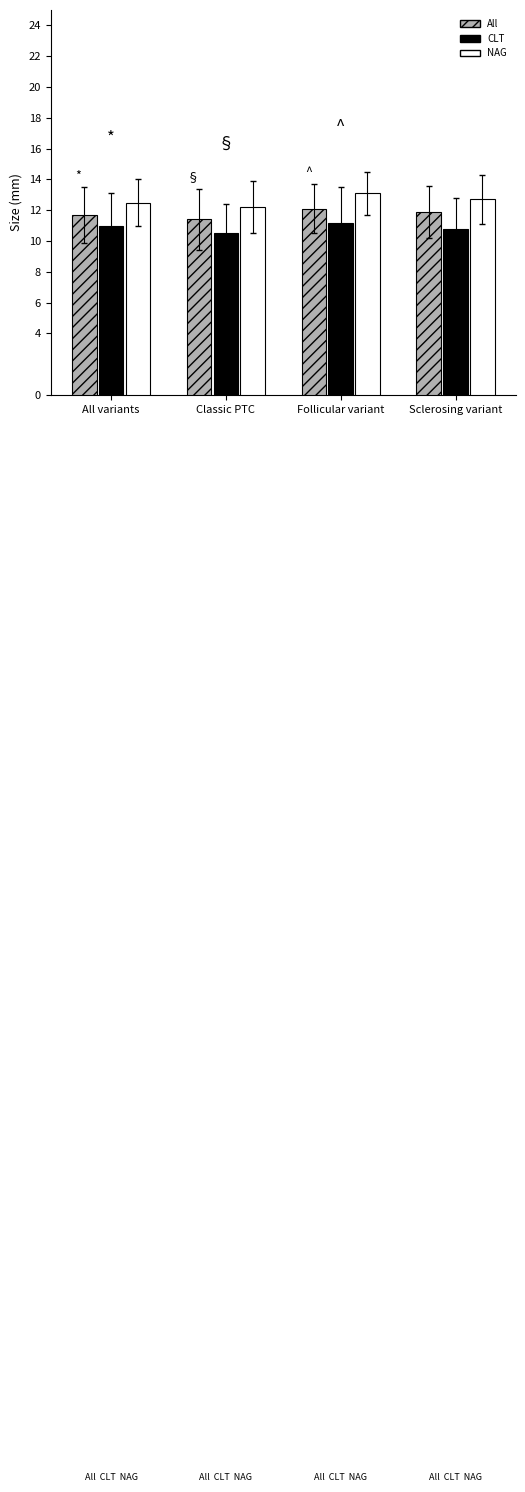

Is the value of NAG at Follicular variant greater than the value of All at Follicular variant?

Yes